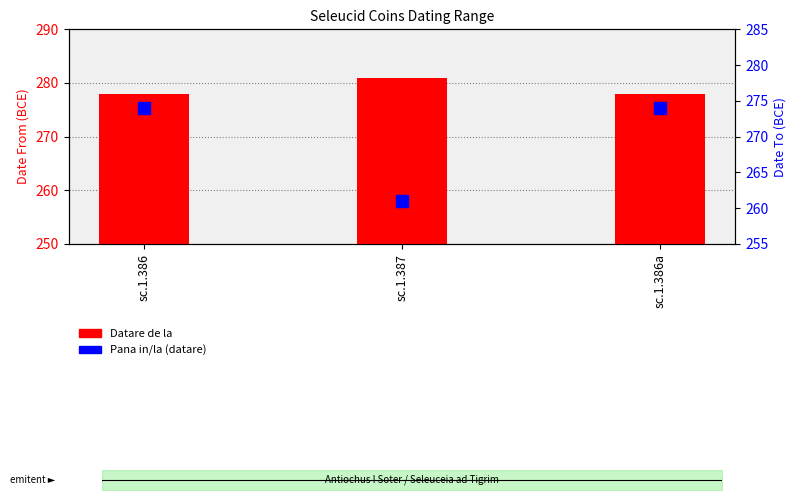

How many series are shown in this chart?

2